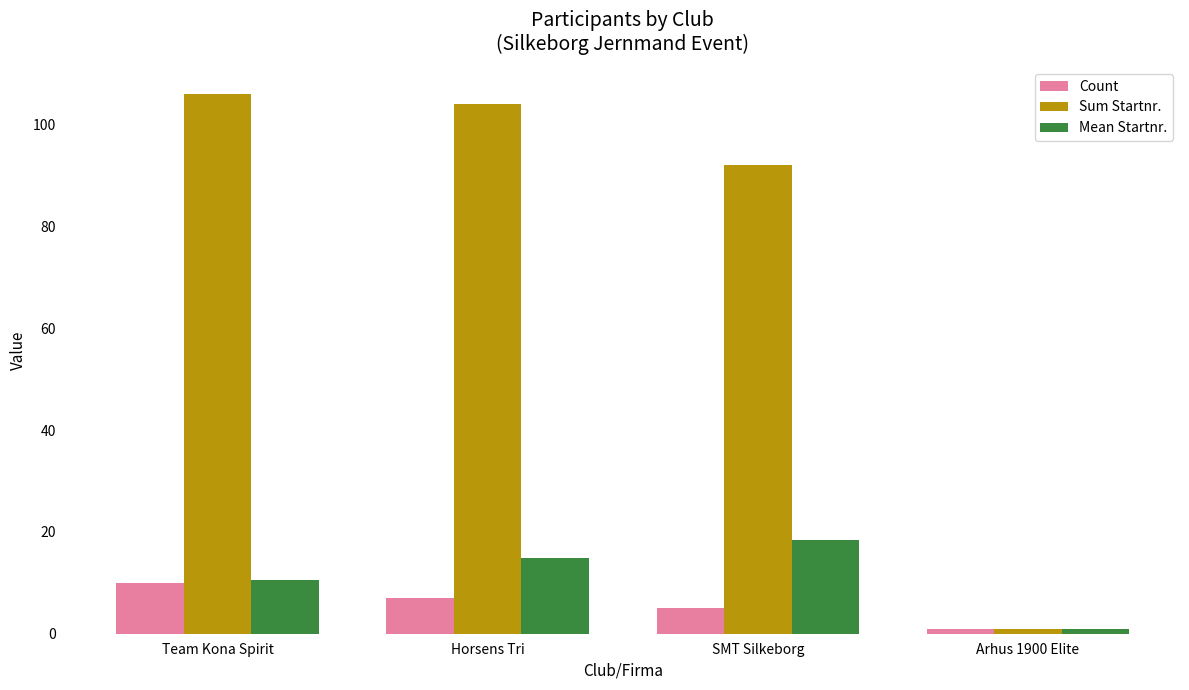

What is the greatest value displayed?

106.0